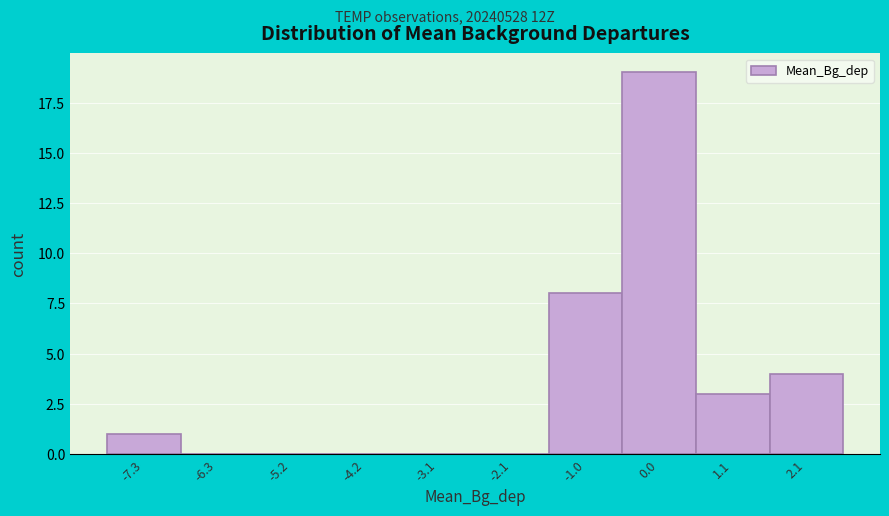

Reading left to right, transcribe this chart: for each bar, give the range it covers on the x-axis and its height. Neither the bar edges nor the heights are printed on the chart, so give them approximately, as read against the axes.

-7.8 to -6.8: 1
-6.8 to -5.8: 0
-5.8 to -4.6: 0
-4.6 to -3.6: 0
-3.6 to -2.6: 0
-2.6 to -1.6: 0
-1.6 to -0.6: 8
-0.6 to 0.6: 19
0.6 to 1.6: 3
1.6 to 2.6: 4